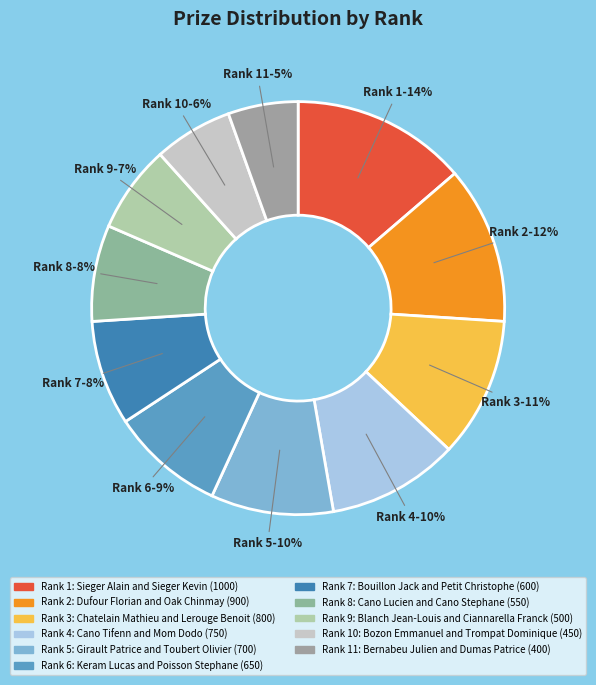

Which has a higher value, Rank 6 or Rank 4?

Rank 4